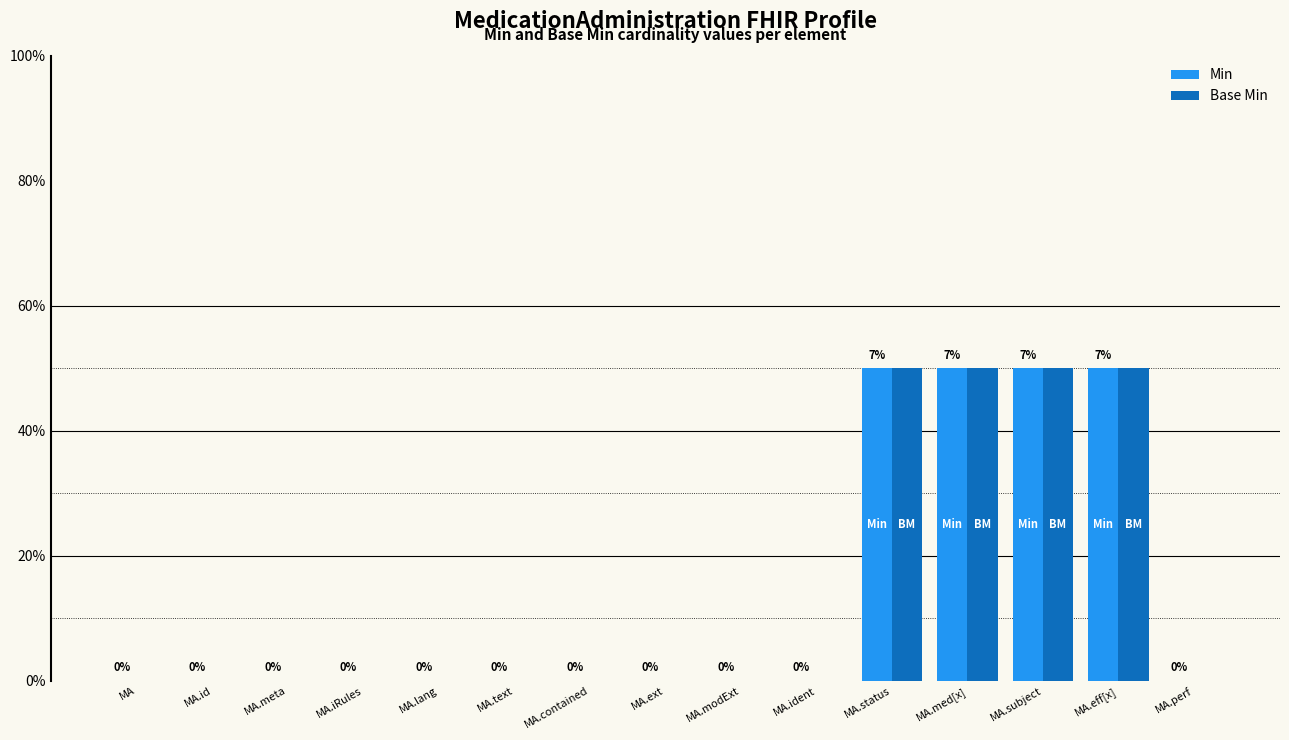

True or false: Base Min has a value of -1 at MA.ext.

False